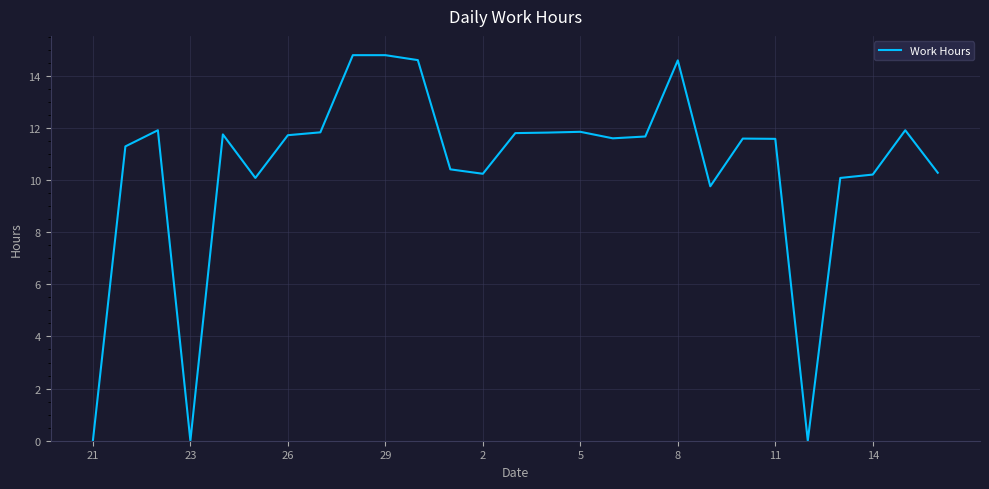

What is the maximum value shown in the chart?

14.8